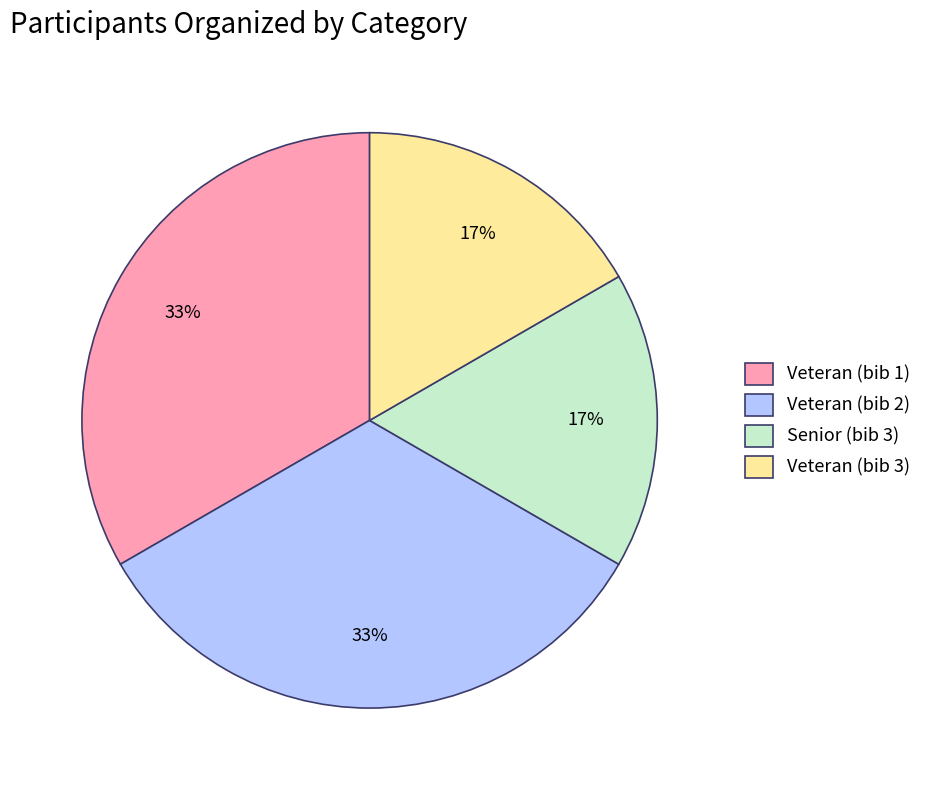

Is it true that Veteran (bib 2) is 46% of the pie?

False